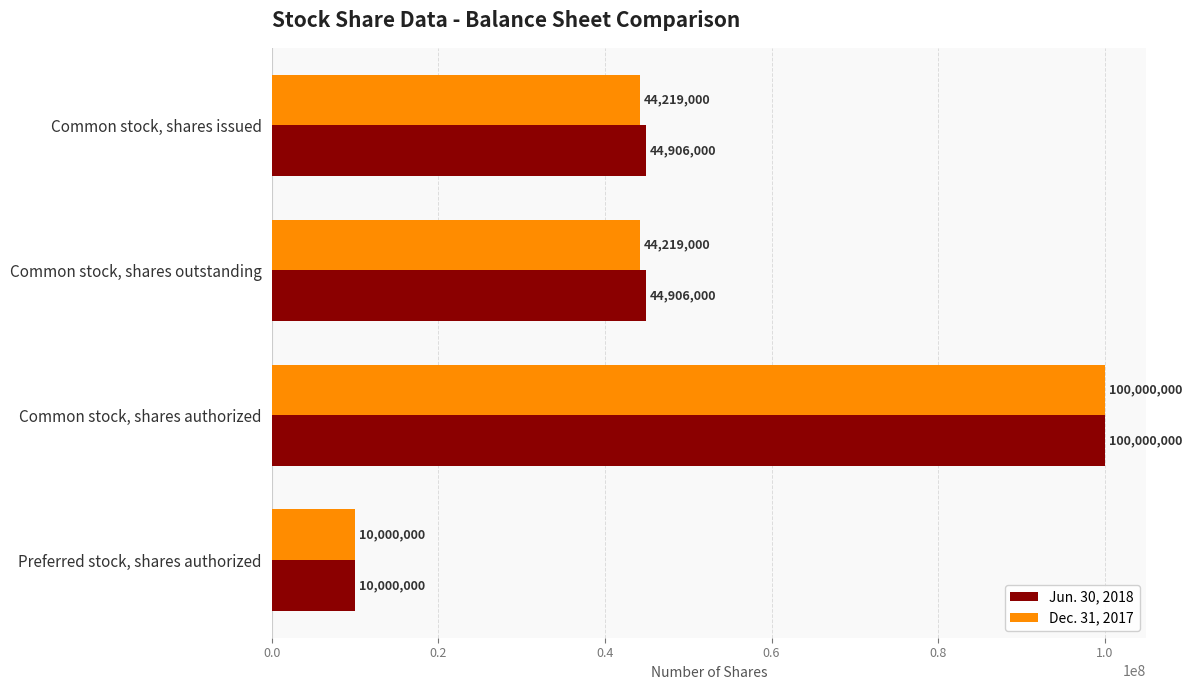

At which category is the sum across all series the highest?

Common stock, shares authorized